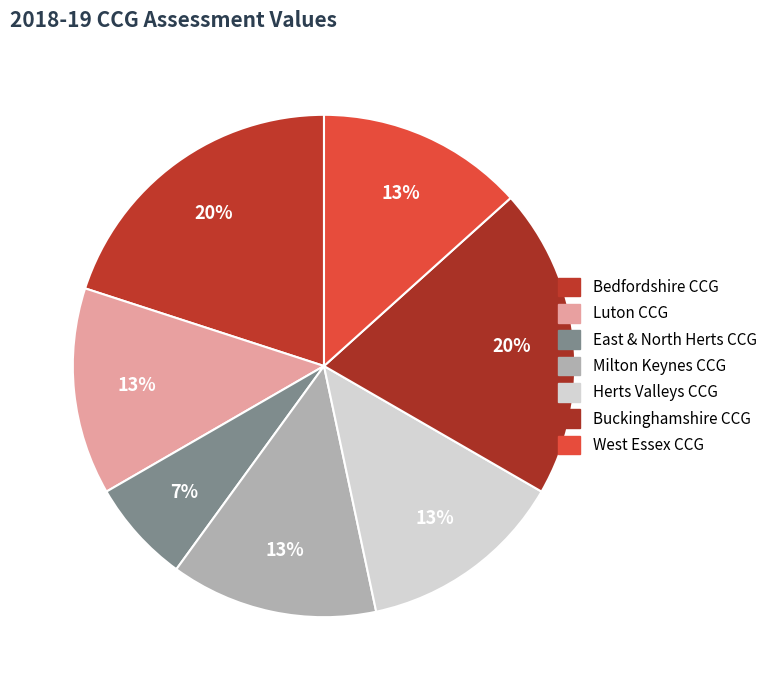

To the nearest percent, what is the difference between the largest and smallest slice percentages?

13%